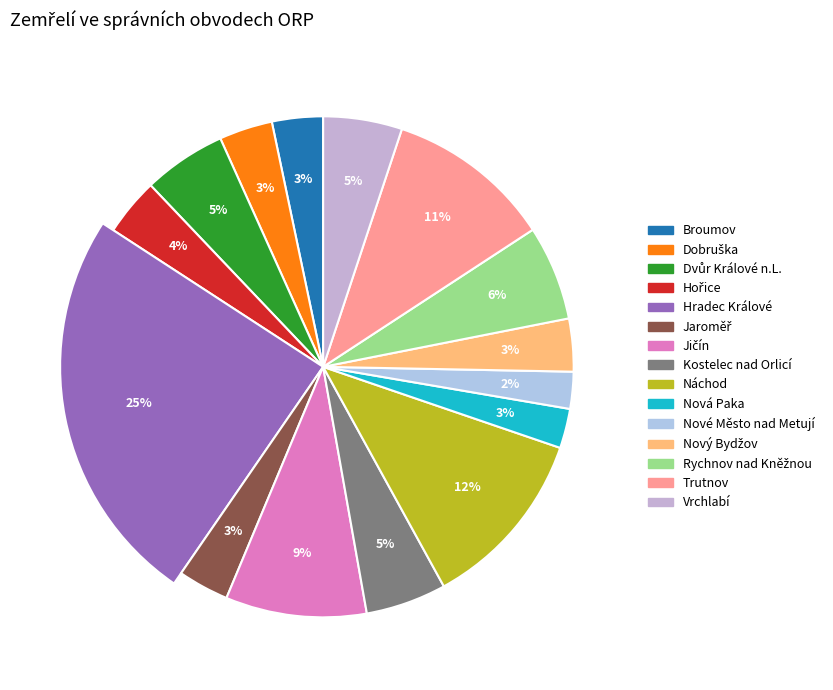

Is there any slice that represents more than half of the pie?

No